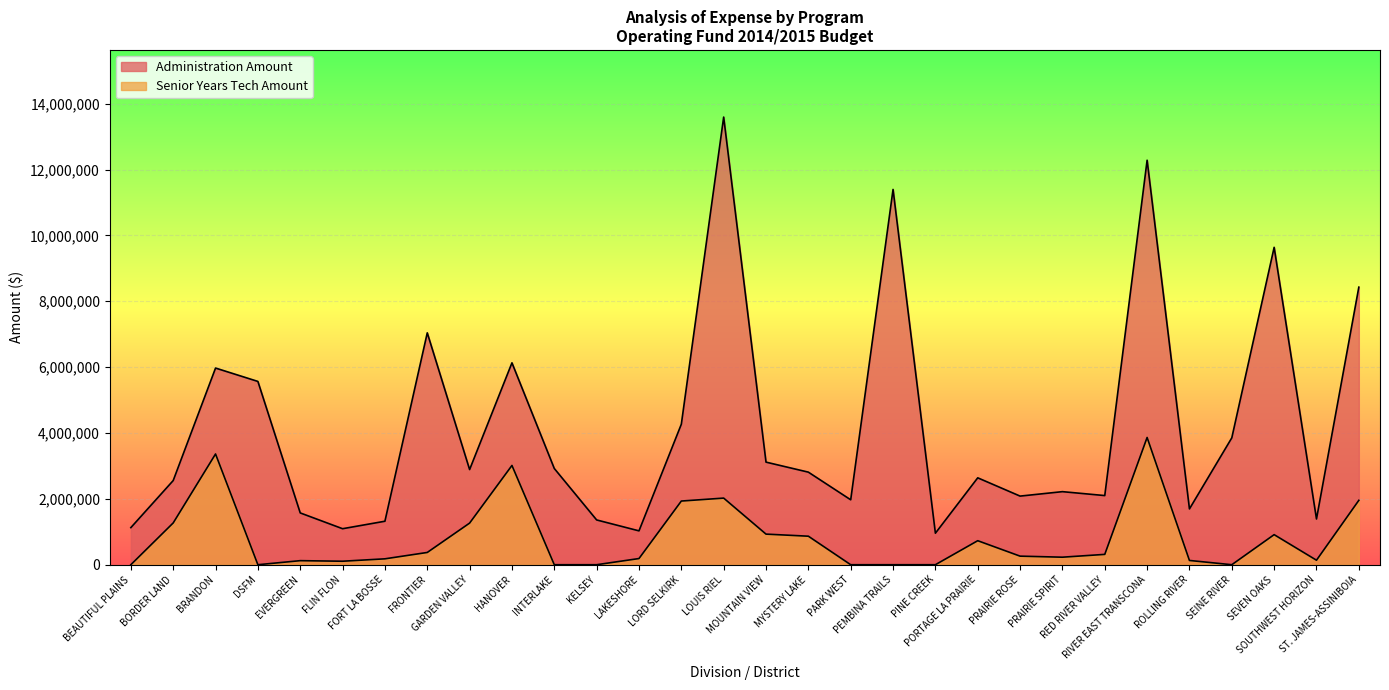

How many positive values does the Senior Years Tech Amount series have?

22